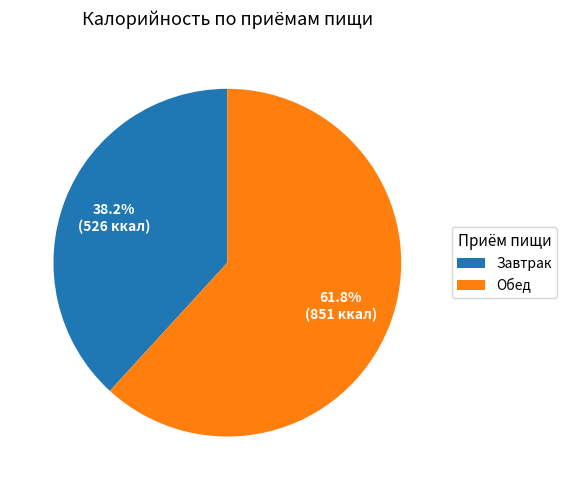

True or false: Завтрак accounts for 26% of the total.

False